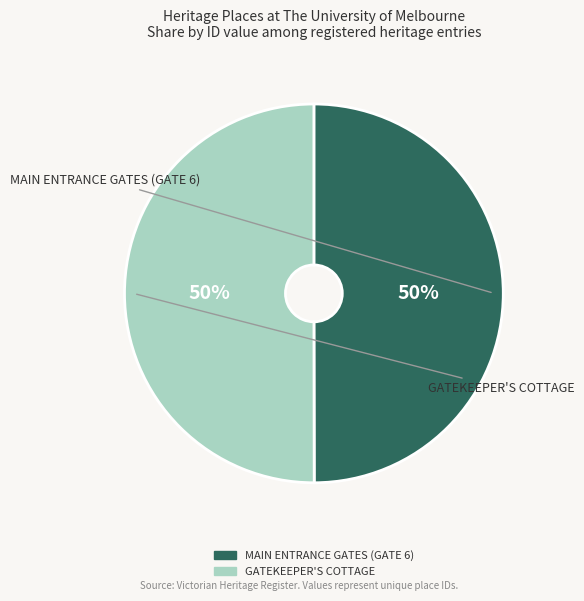

To the nearest percent, what is the average slice percentage?

50%